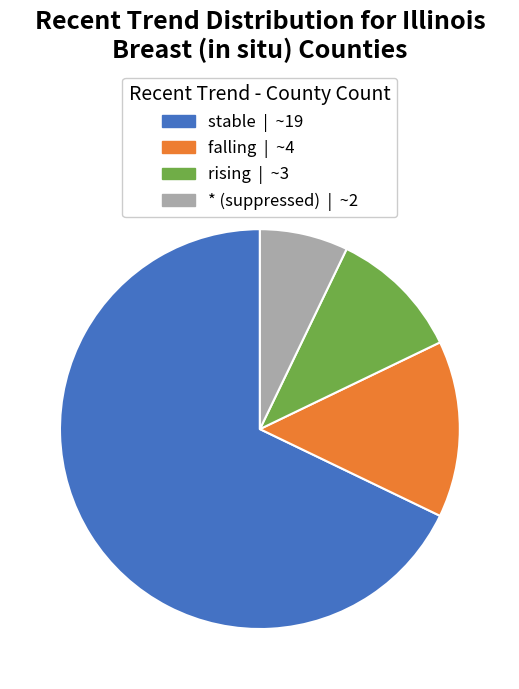

Which has a higher value, falling or * (suppressed)?

falling